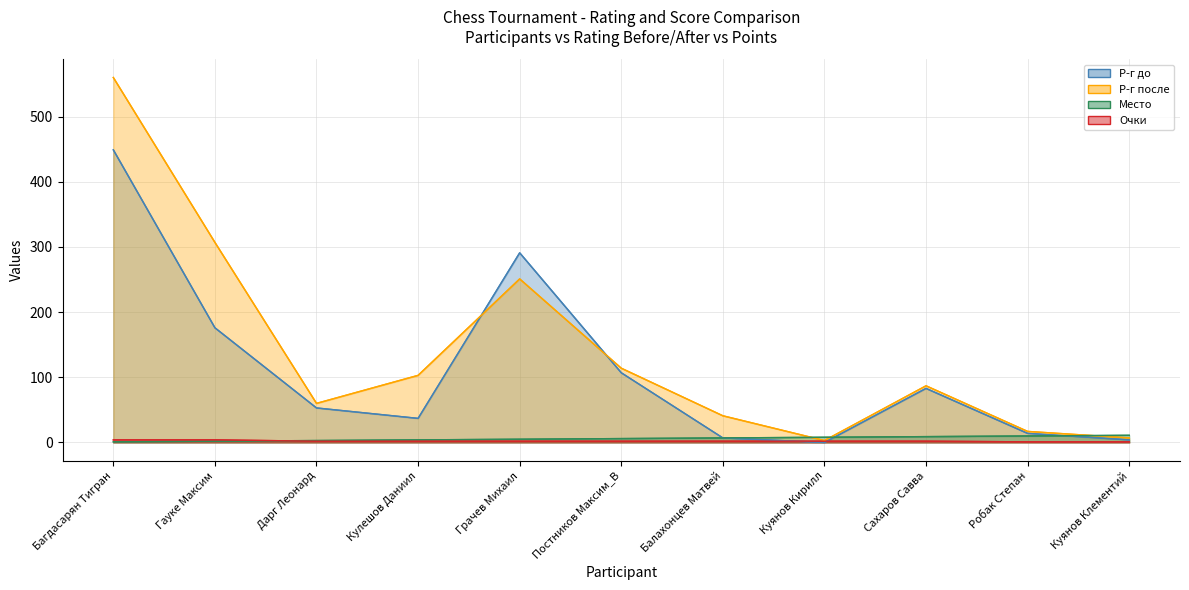

True or false: Очки has a value of 2 at Сахаров Савва.

True